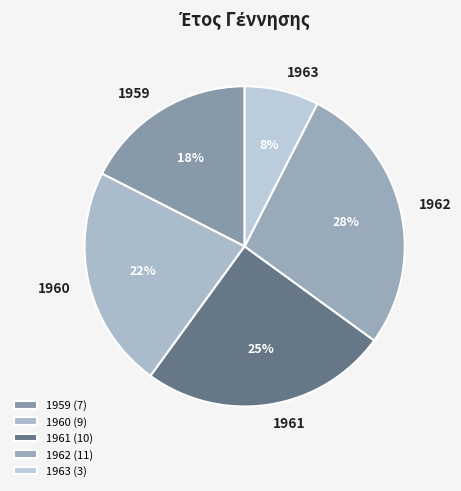

What percentage is the 1960 slice, to the nearest percent?

22%